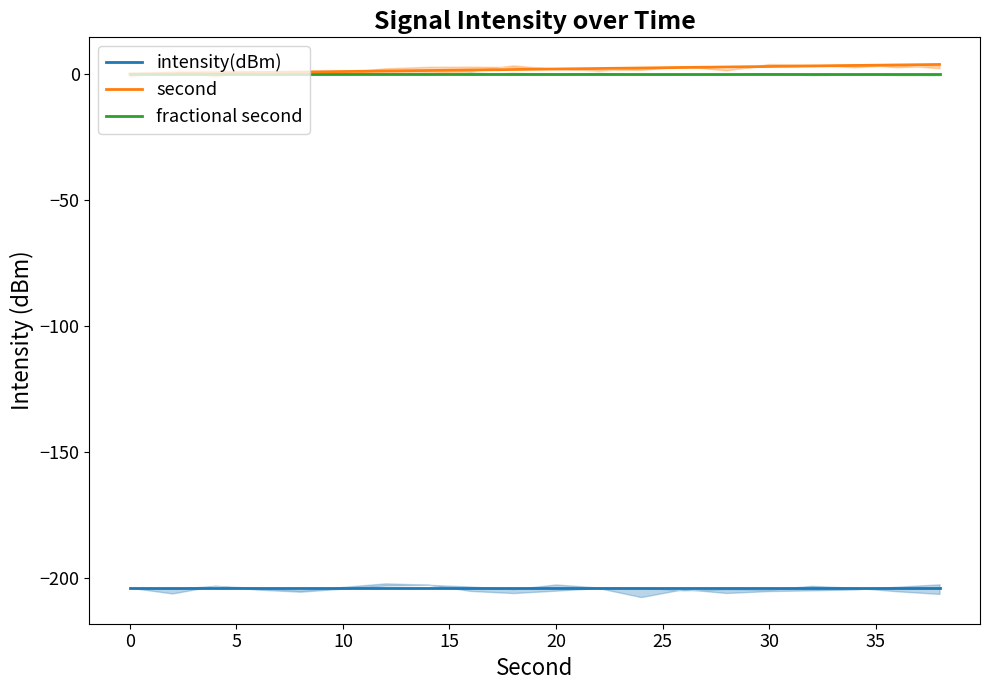

Rank the series by their maximum value, from lowest to highest.

intensity(dBm), fractional second, second